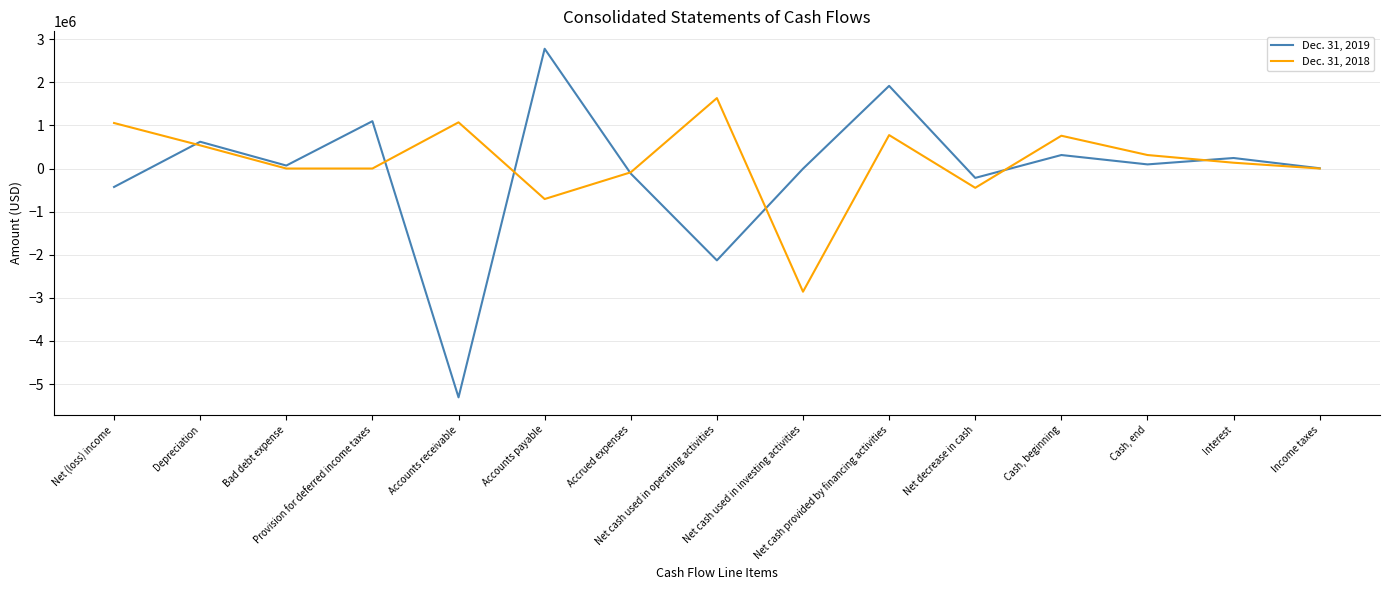

Does the chart have visible grid lines?

Yes